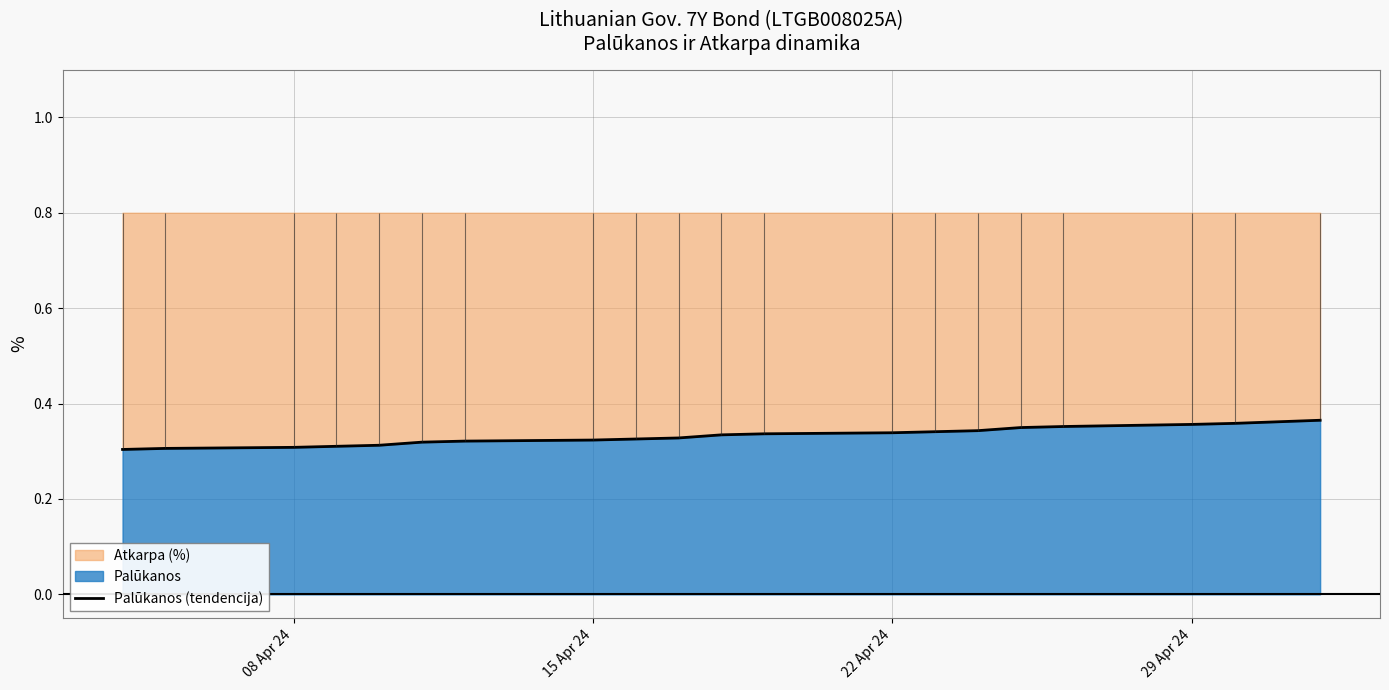

Which has a higher value, 29 Apr 24 or 22 Apr 24?

29 Apr 24